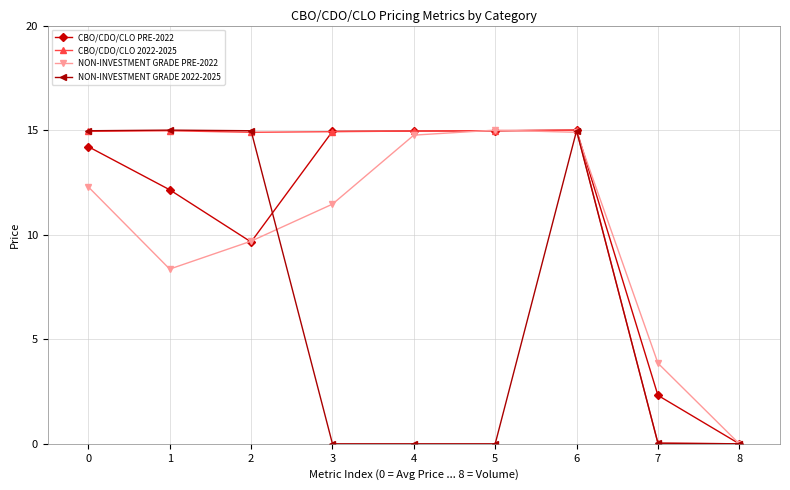

What is the value of the NON-INVESTMENT GRADE PRE-2022 point at the 2nd from the left?

8.4